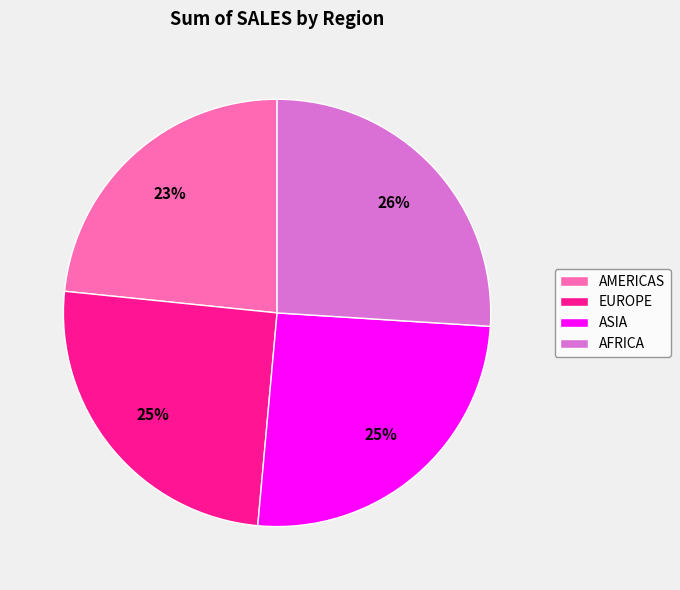

Approximately how many times larger is the value at AMERICAS compared to ASIA?

0.9